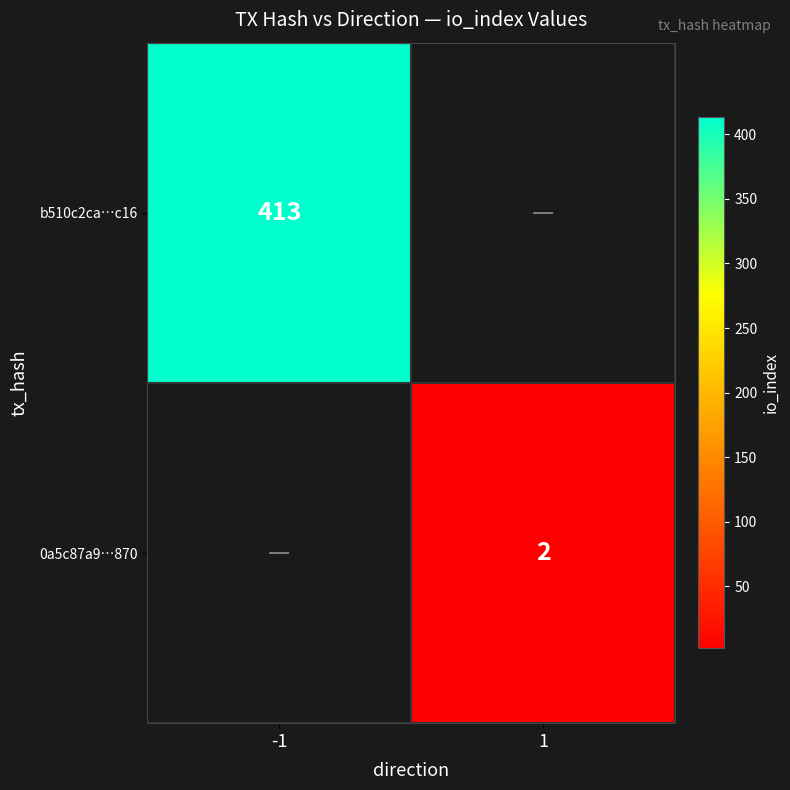

Which category has the lowest value across all series?

1